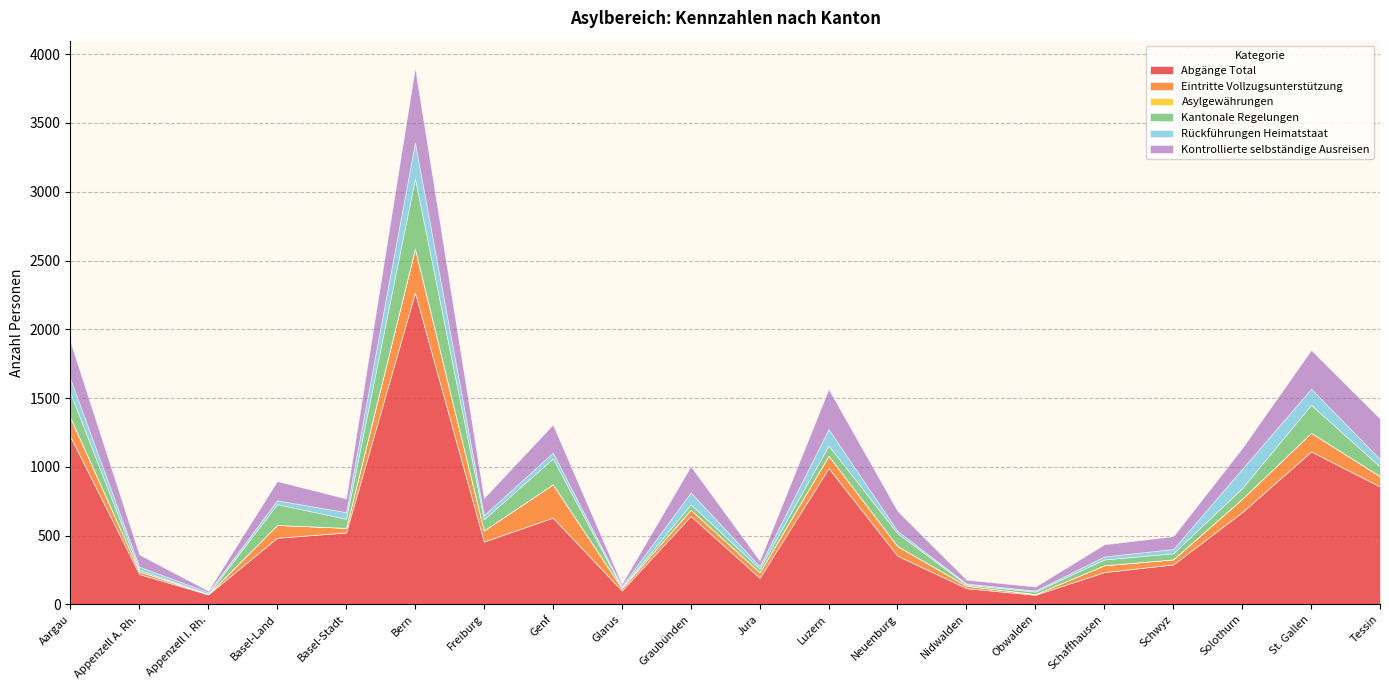

Which series changed the most between Schaffhausen and Solothurn?

Abgänge Total